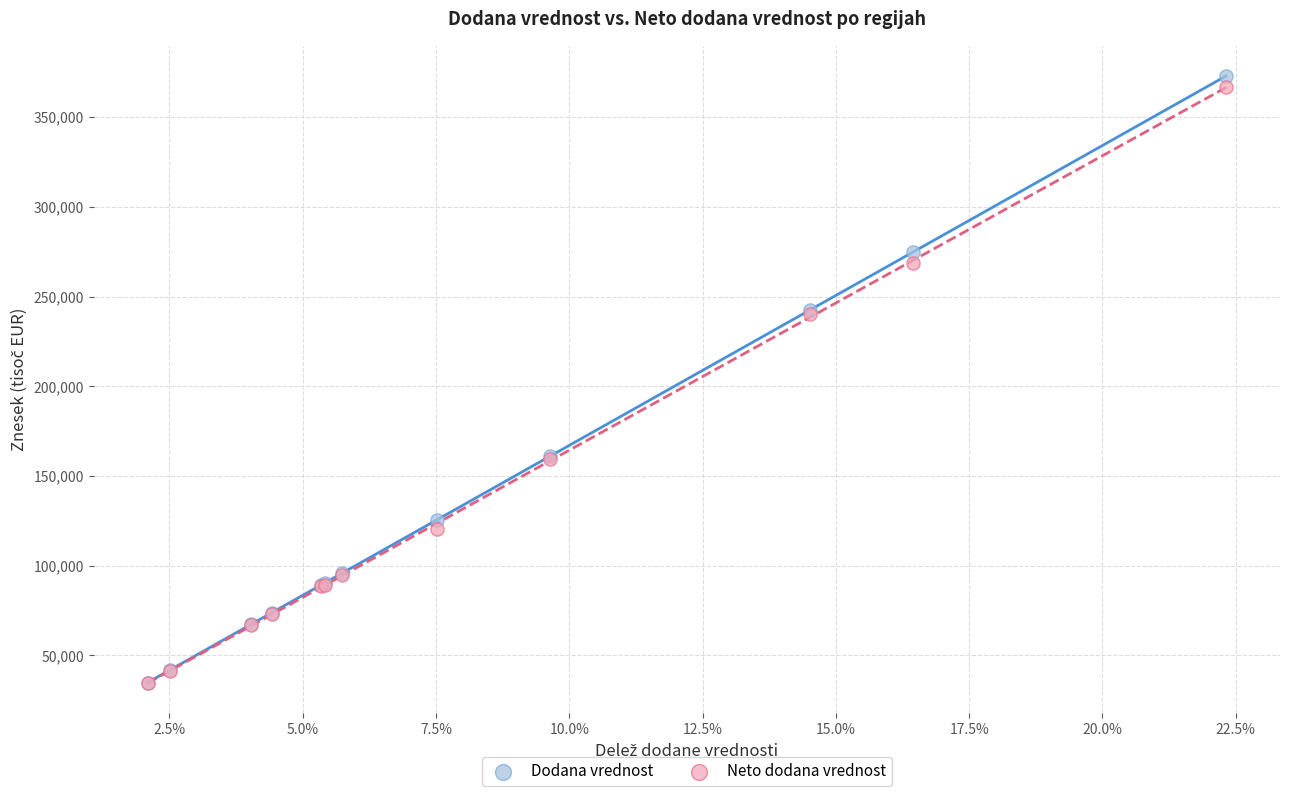

Which series has the widest spread of Y values?

Dodana vrednost